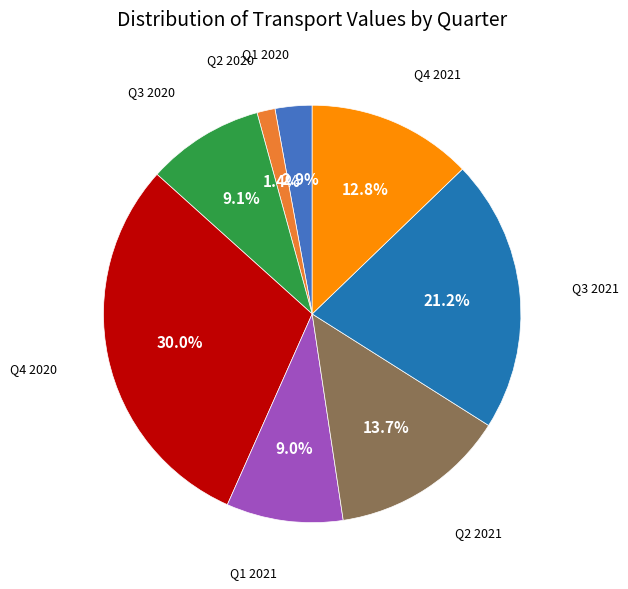

Is there a majority slice in this chart?

No